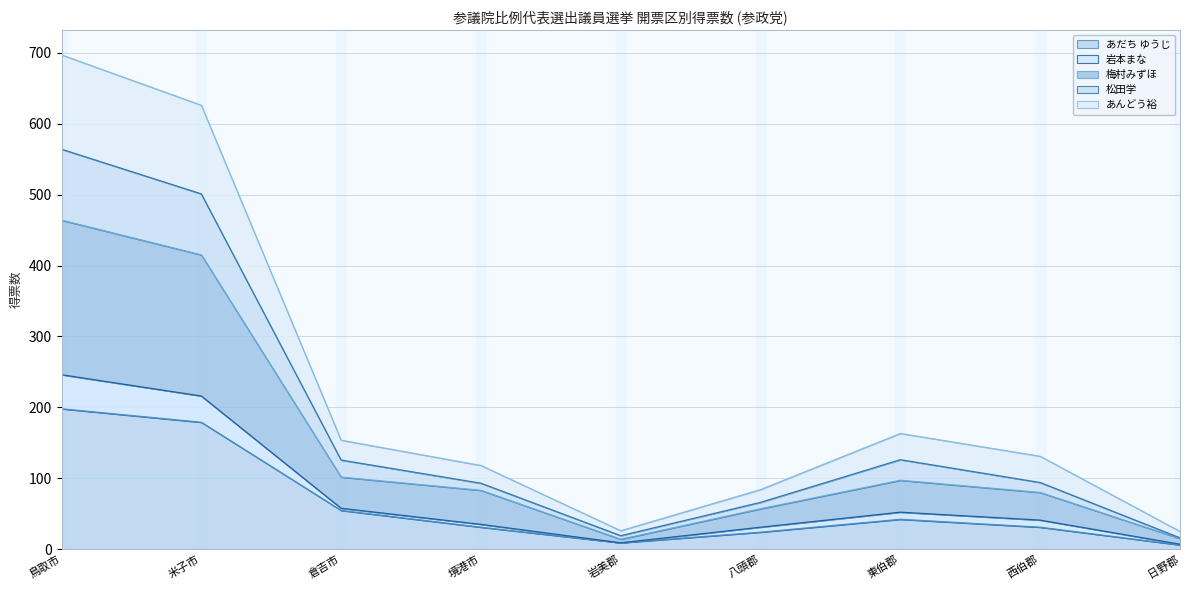

Which category has the highest value in the あだち ゆうじ series?

鳥取市